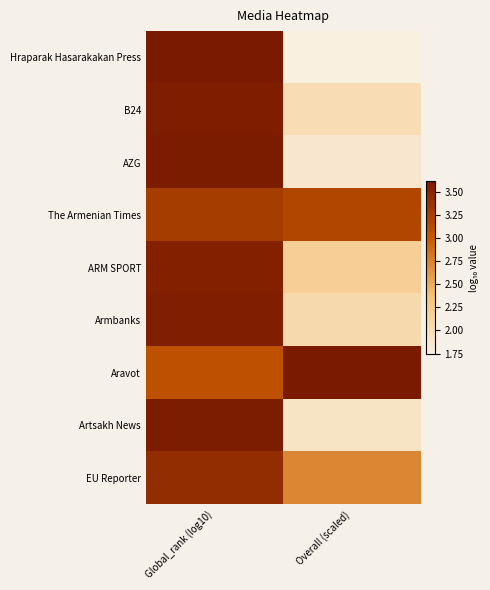

Reading left to right, extract all data points from this chart.

Hraparak Hasarakakan Press: Global_rank (log10)=3.6	Overall (scaled)=1.7
B24: Global_rank (log10)=3.6	Overall (scaled)=2.0
AZG: Global_rank (log10)=3.6	Overall (scaled)=1.9
The Armenian Times: Global_rank (log10)=3.3	Overall (scaled)=3.2
ARM SPORT: Global_rank (log10)=3.5	Overall (scaled)=2.2
Armbanks: Global_rank (log10)=3.6	Overall (scaled)=2.0
Aravot: Global_rank (log10)=3.1	Overall (scaled)=3.6
Artsakh News: Global_rank (log10)=3.6	Overall (scaled)=1.9
EU Reporter: Global_rank (log10)=3.4	Overall (scaled)=2.7